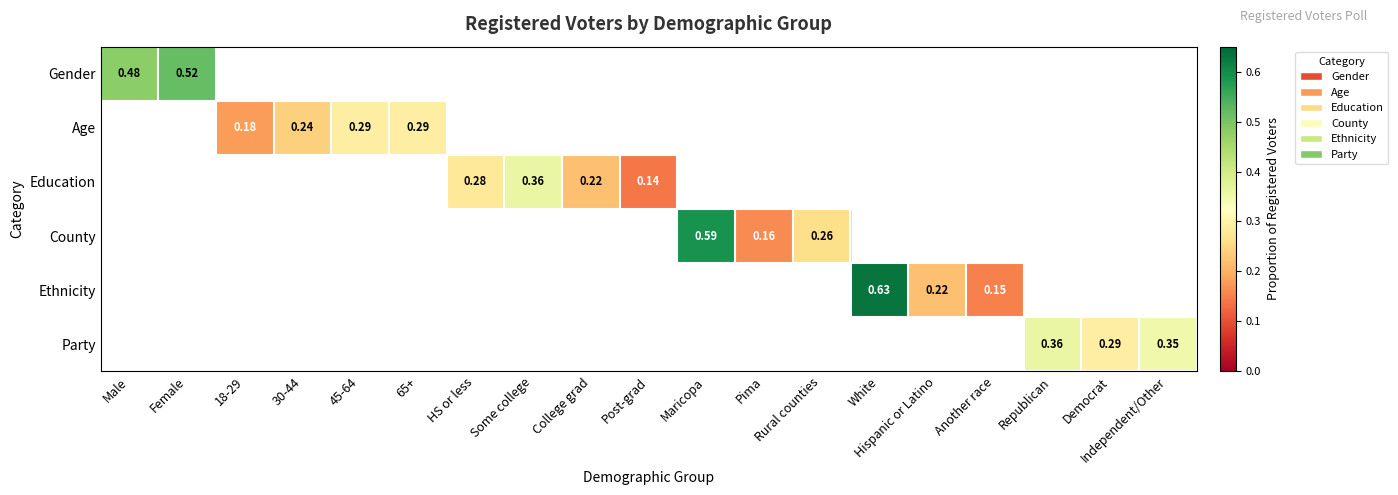

Is it true that Age equals 0.2 at 30-44?

True